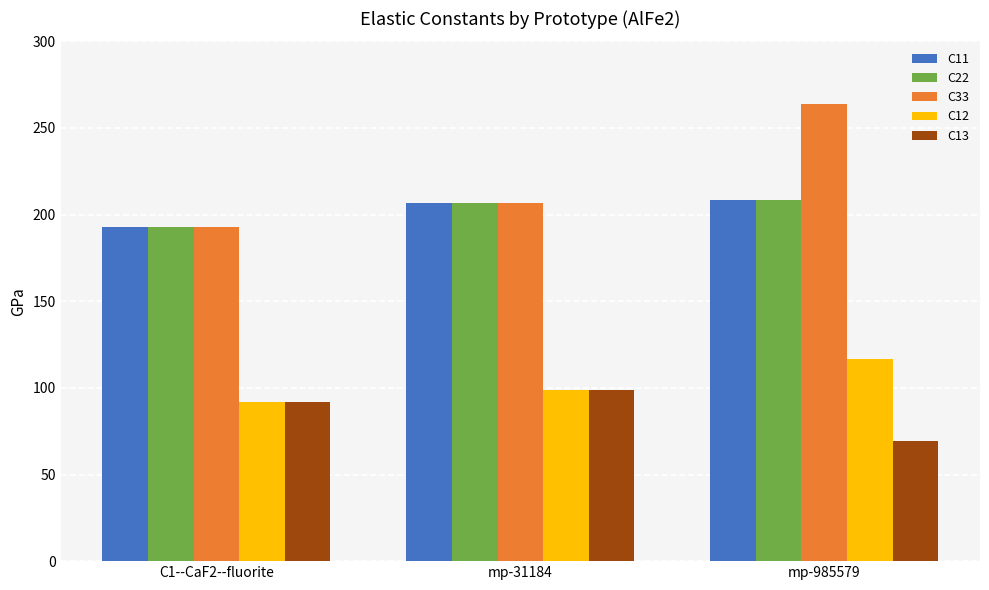

List the labels in order of C33 value, smallest first.

C1--CaF2--fluorite, mp-31184, mp-985579